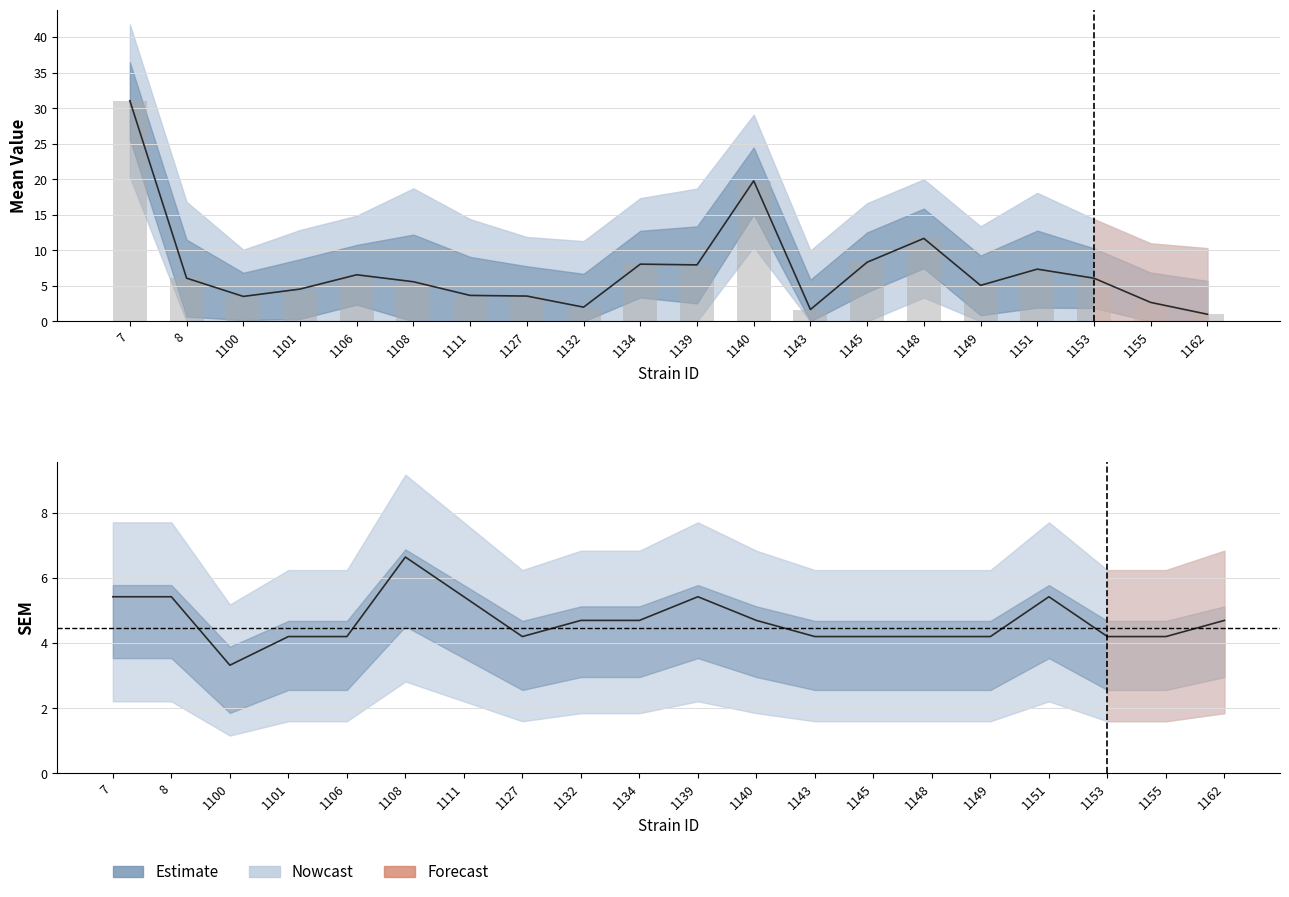

At how many categories does at least one series exceed 30?

1